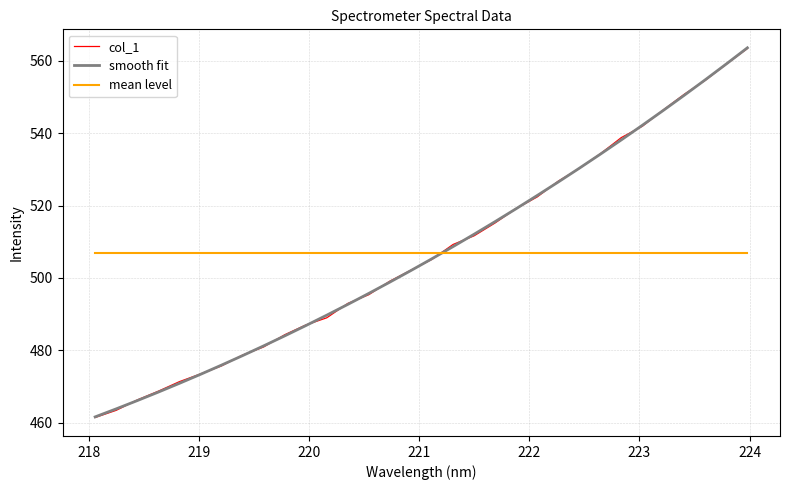

What is the minimum value for col_1?

461.4